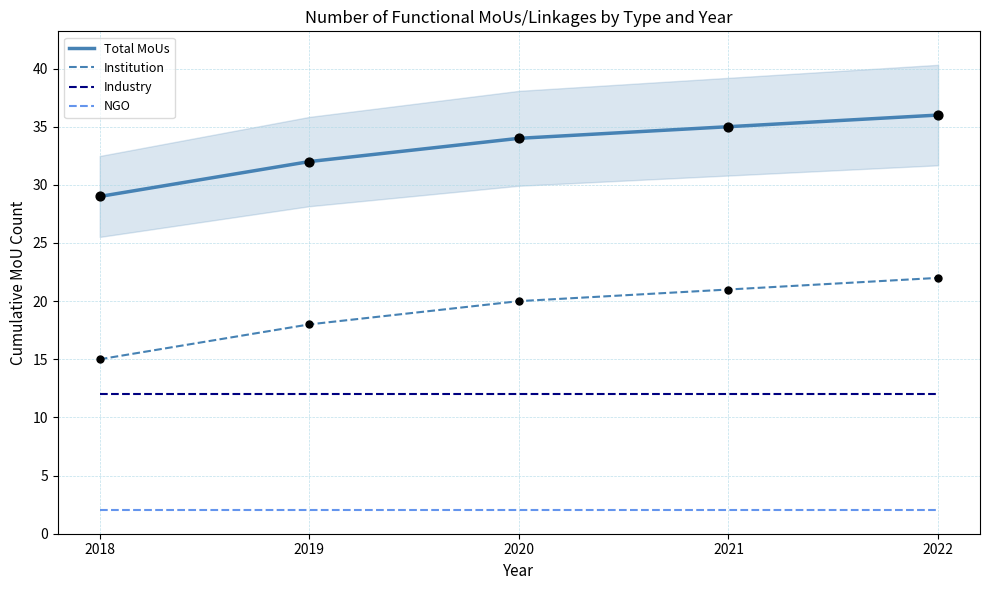

What are all the series names shown in the legend?

Total MoUs, Institution, Industry, NGO